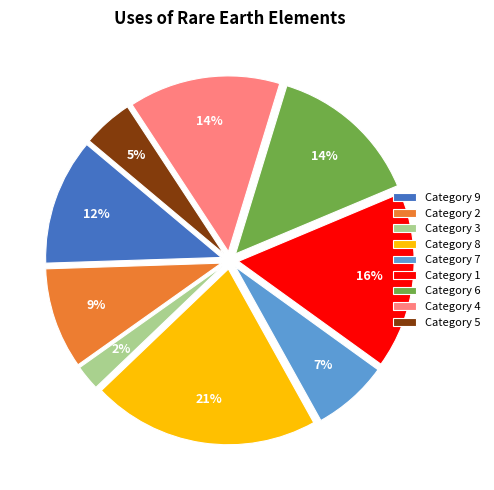

To the nearest percent, what percentage of the pie is Category 3?

2%